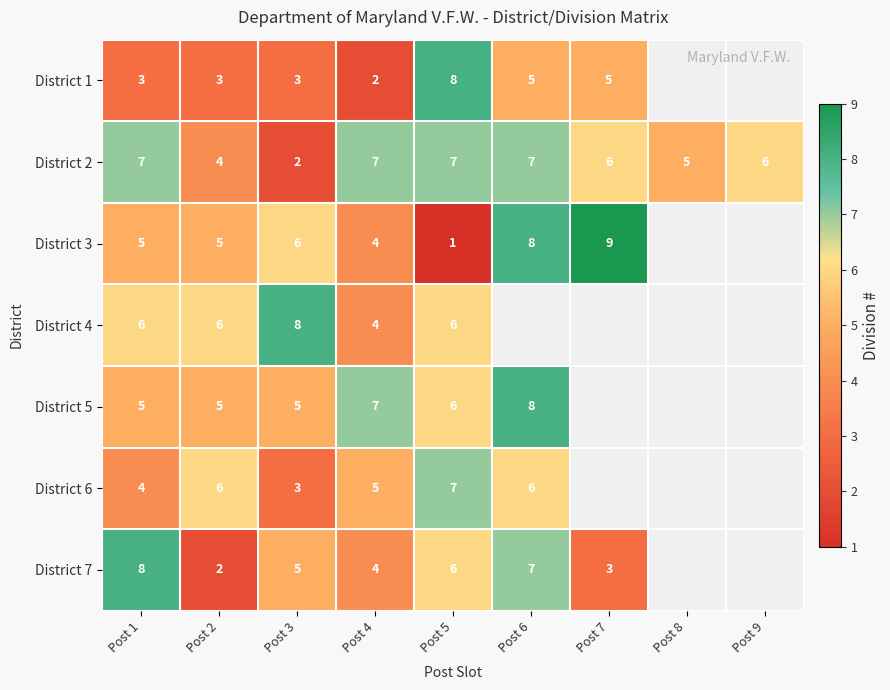

Which has a higher value, Post 3 or Post 2?

Post 3